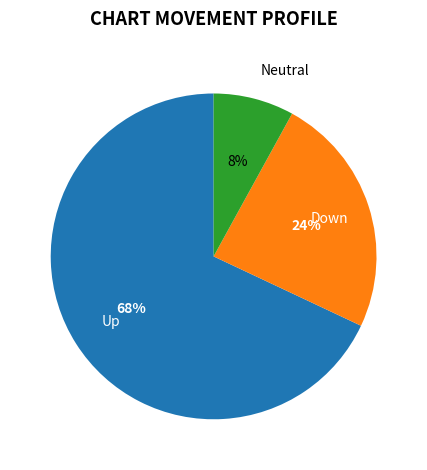

Count the number of slices in the pie.

3